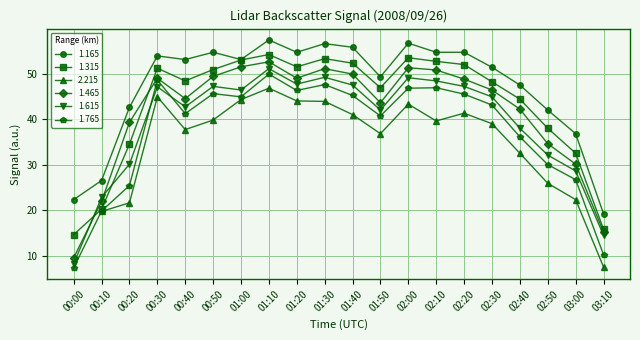

Does the chart display data point markers on the line(s)?

Yes